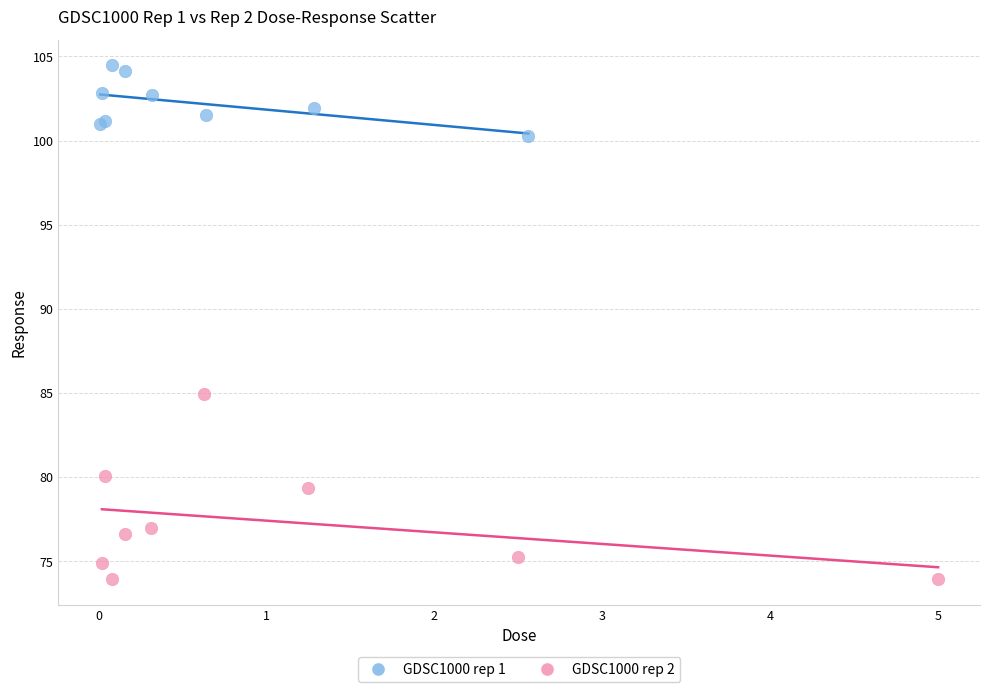

Which series reaches the maximum Y coordinate?

GDSC1000 rep 1